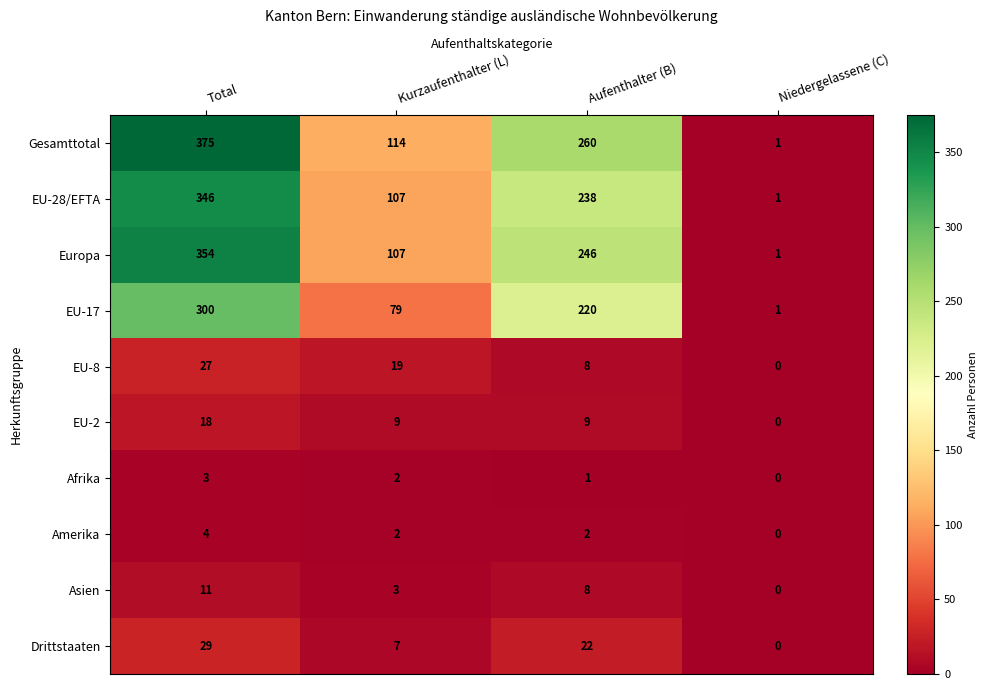

How many Asien values are between 3 and 11?

3